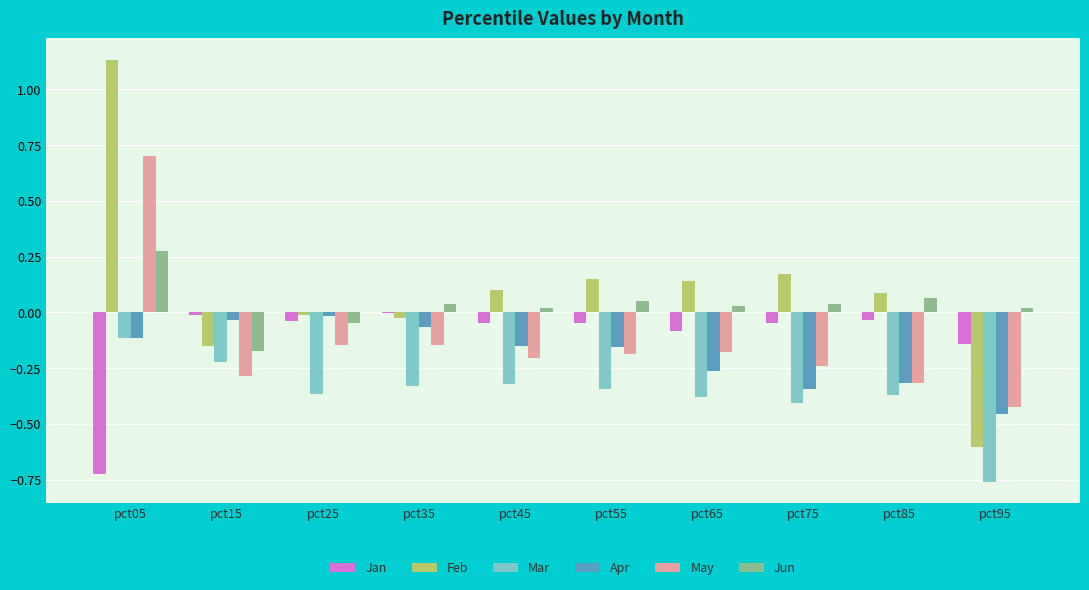

Is the value of Feb at pct05 greater than the value of May at pct25?

Yes